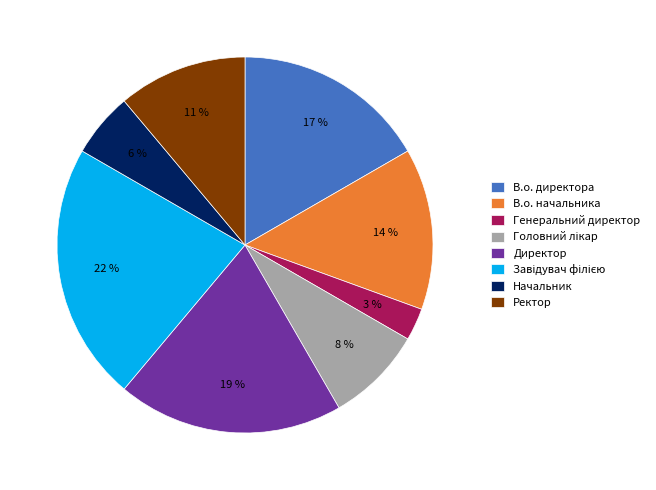

To the nearest percent, what portion does Ректор represent?

11%